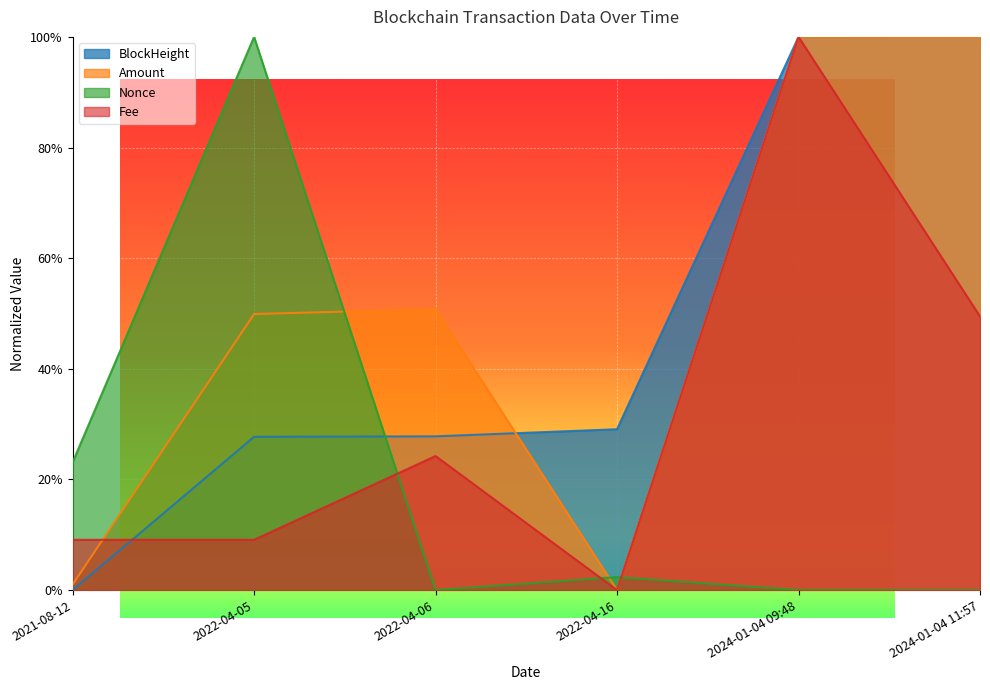

What is the average value of the Nonce series?

0.2